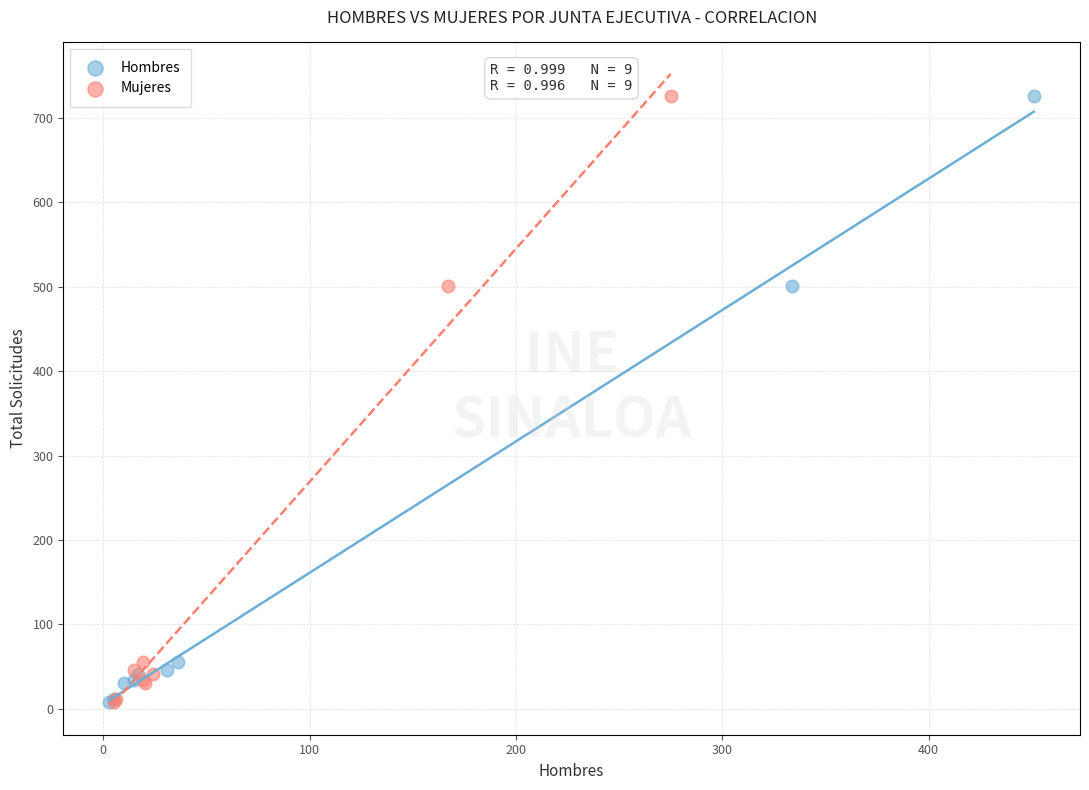

What are all the series names shown in the legend?

Hombres, Mujeres